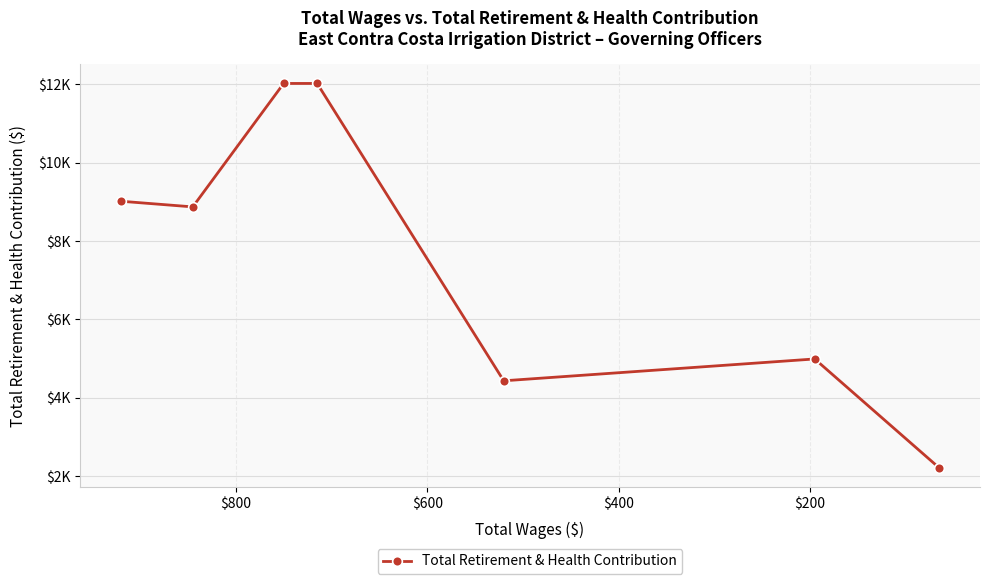

What is the minimum value shown in the chart?

2217